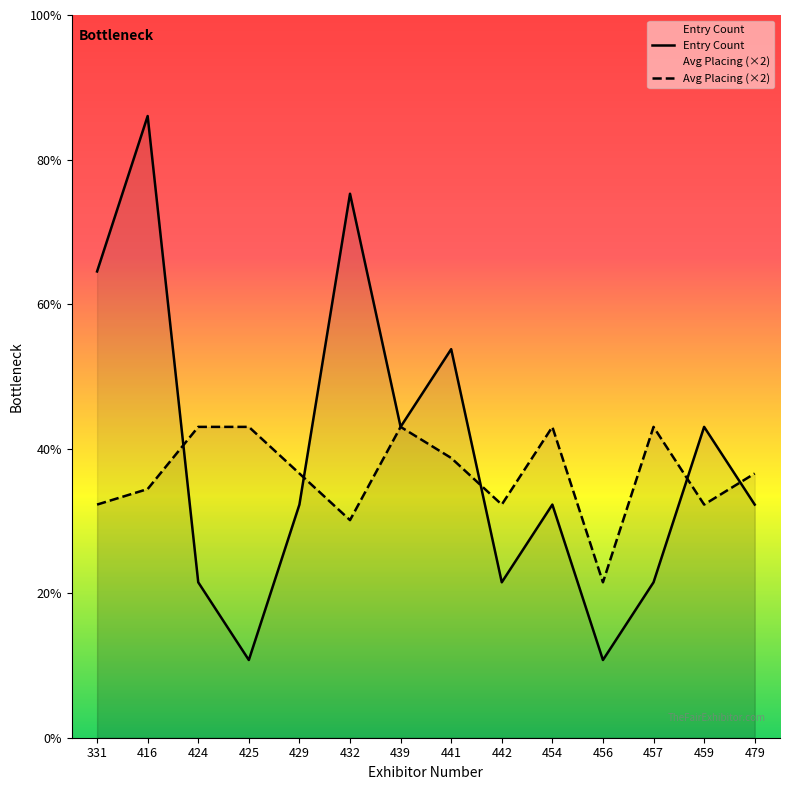

True or false: Avg Placing (×2) has a value of 2.2 at 441.

False